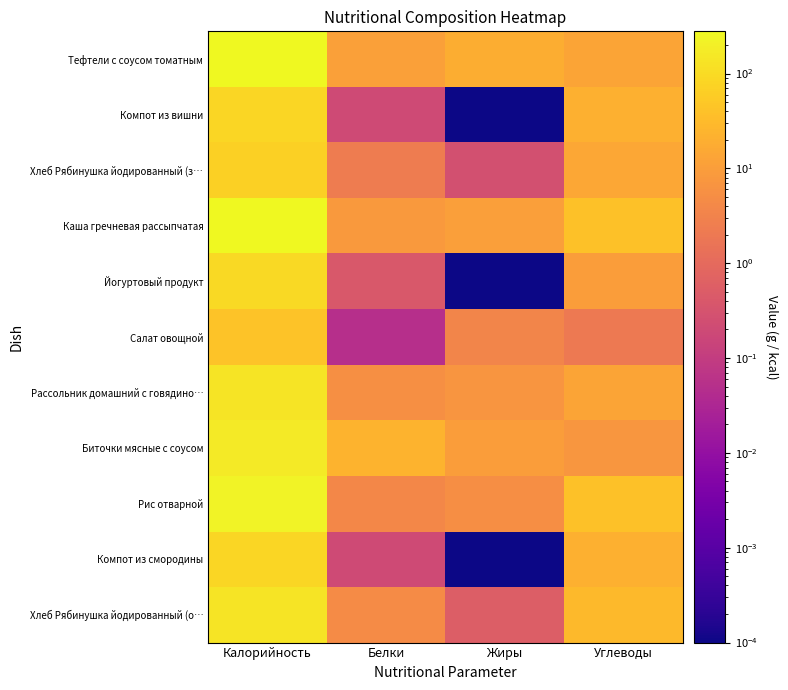

Reading left to right, extract all data points from this chart.

Тефтели с соусом томатным: Калорийность=263.0	Белки=11.1	Жиры=19.3	Углеводы=13.7
Компот из вишни: Калорийность=83.6	Белки=0.2	Жиры=0.0	Углеводы=21.4
Хлеб Рябинушка йодированный (з…: Калорийность=67.8	Белки=2.3	Жиры=0.3	Углеводы=14.9
Каша гречневая рассыпчатая: Калорийность=278.5	Белки=8.4	Жиры=10.8	Углеводы=40.6
Йогуртовый продукт: Калорийность=95.0	Белки=0.4	Жиры=0.0	Углеводы=9.8
Салат овощной: Калорийность=43.0	Белки=0.1	Жиры=3.6	Углеводы=2.1
Рассольник домашний с говядино…: Калорийность=138.3	Белки=5.6	Жиры=7.1	Углеводы=13.6
Биточки мясные с соусом: Калорийность=172.4	Белки=23.5	Жиры=10.0	Углеводы=7.5
Рис отварной: Калорийность=227.0	Белки=3.9	Жиры=5.2	Углеводы=40.4
Компот из смородины: Калорийность=83.6	Белки=0.2	Жиры=0.0	Углеводы=21.4
Хлеб Рябинушка йодированный (о…: Калорийность=135.6	Белки=4.6	Жиры=0.5	Углеводы=29.8